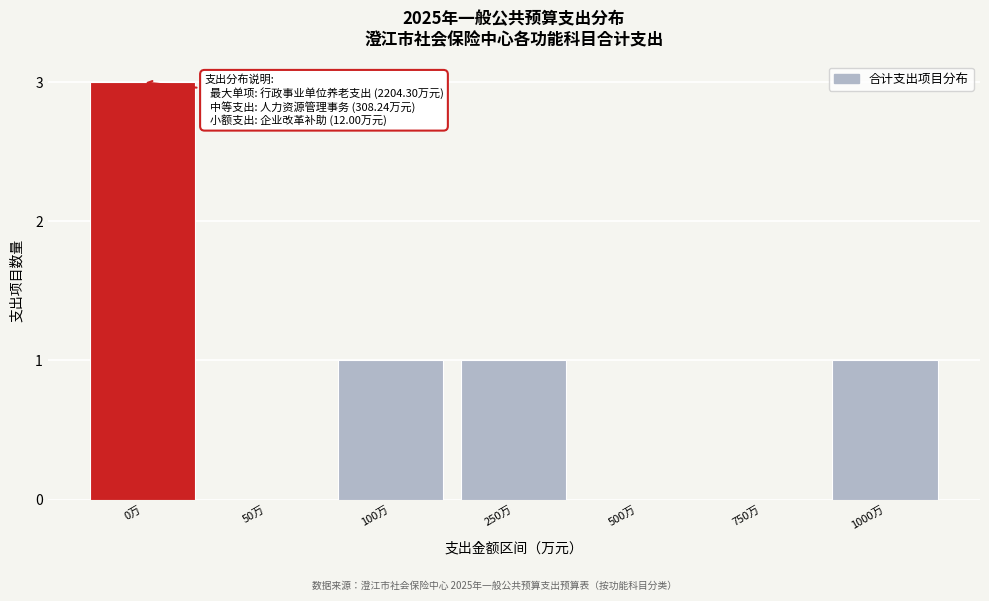

Reading left to right, list all the values displayed in this chart.

0万=3	50万=0	100万=1	250万=1	500万=0	750万=0	1000万=1